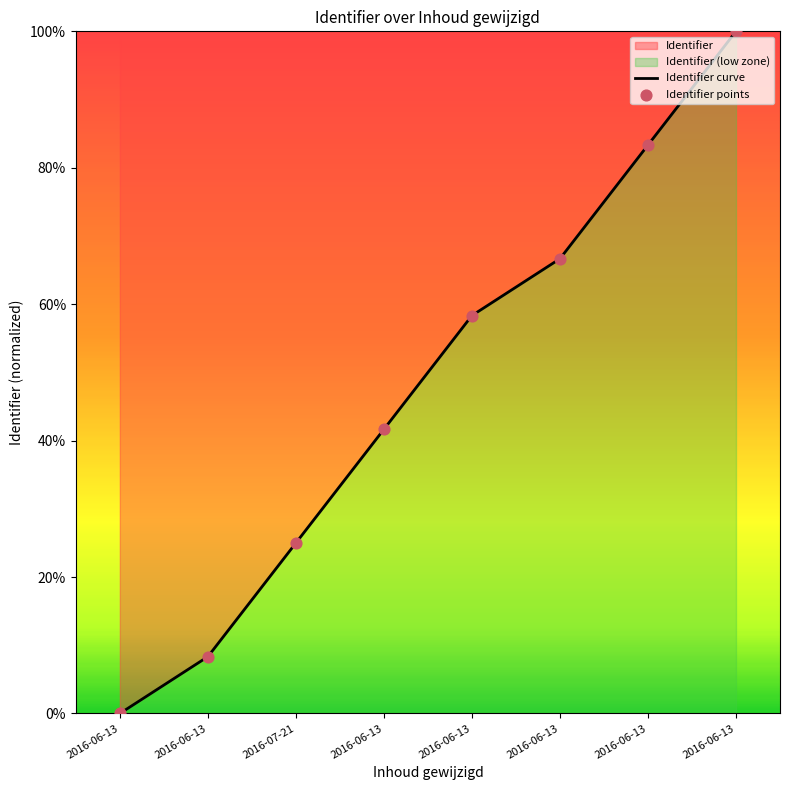

What is the ratio of the value at 2016-06-13 to the value at 2016-06-13?

10.0